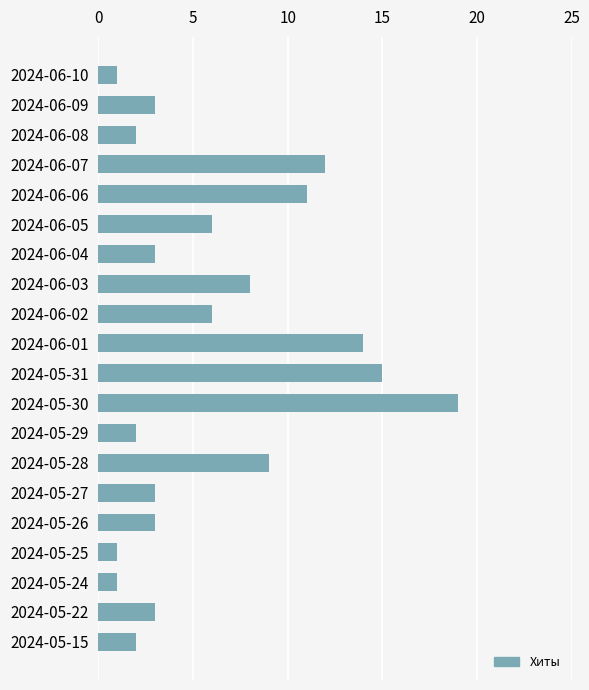

Is it true that the value at 2024-05-22 is 3?

True